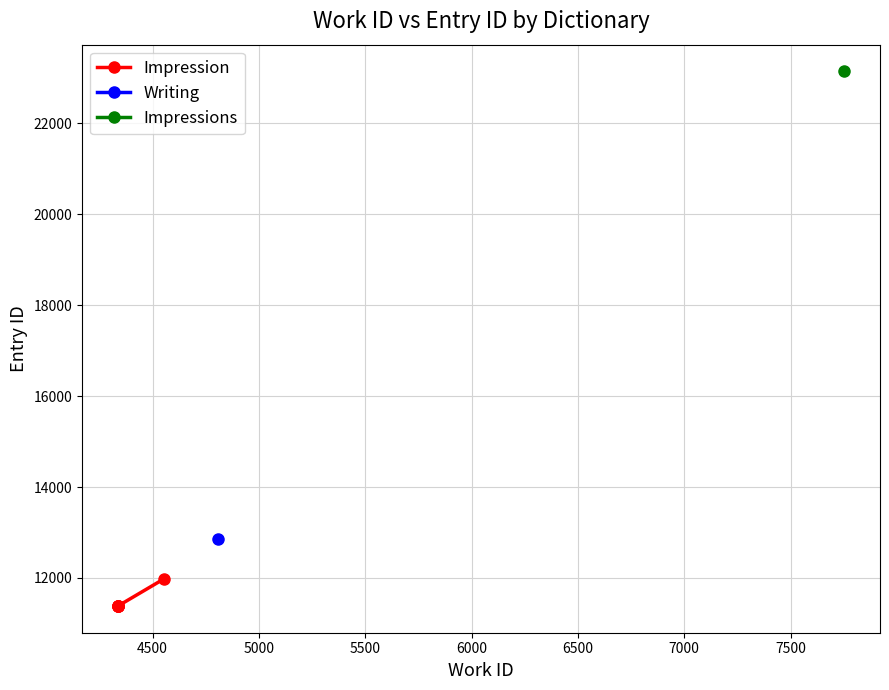

True or false: the data shows 16038 at 6000.

False